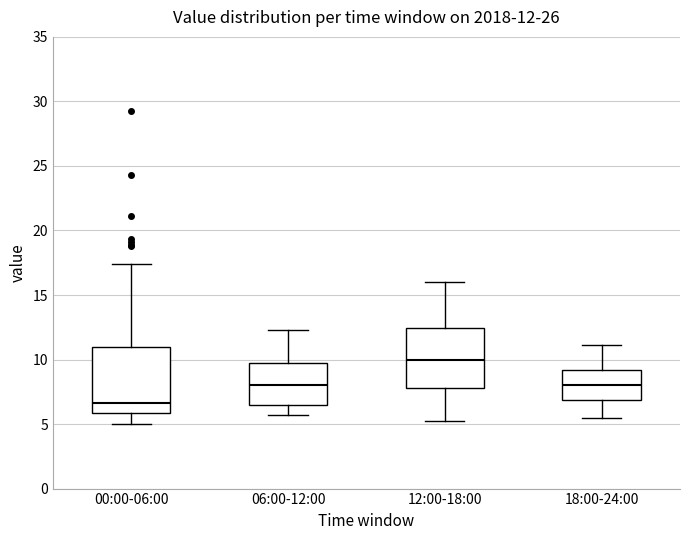

Which box's median line is the highest?

12:00-18:00